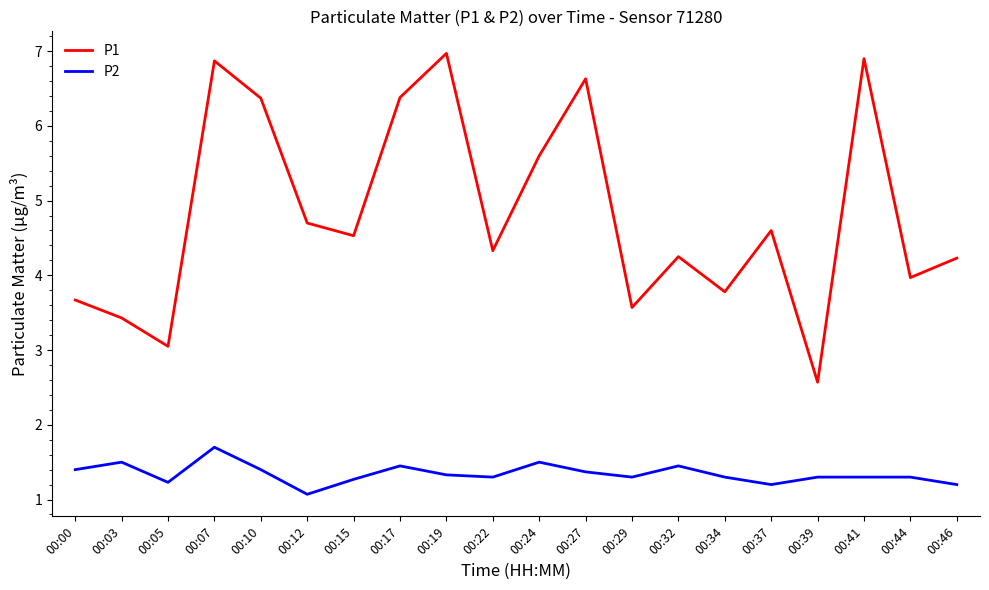

Rank the series by their average value, from lowest to highest.

P2, P1